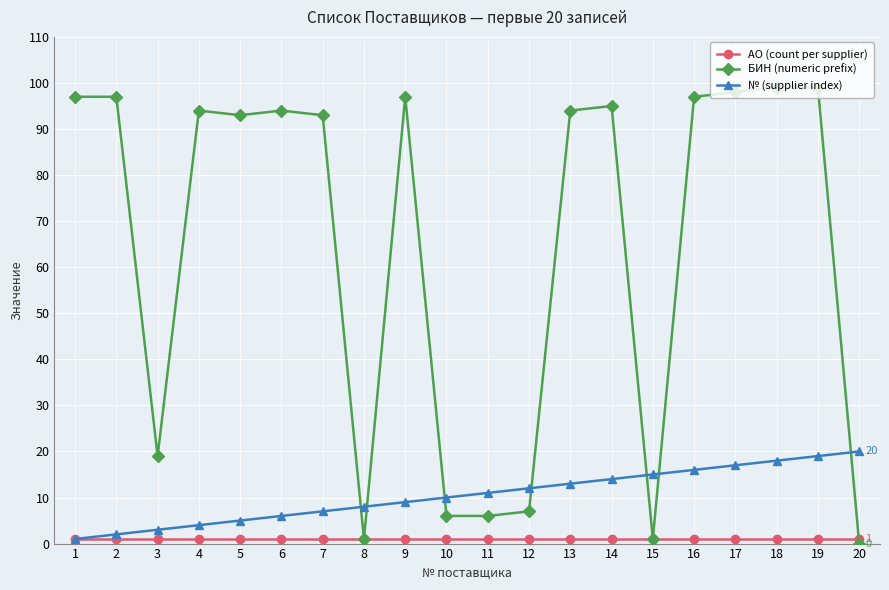

Which series changed the most between 10 and 14?

БИН (numeric prefix)